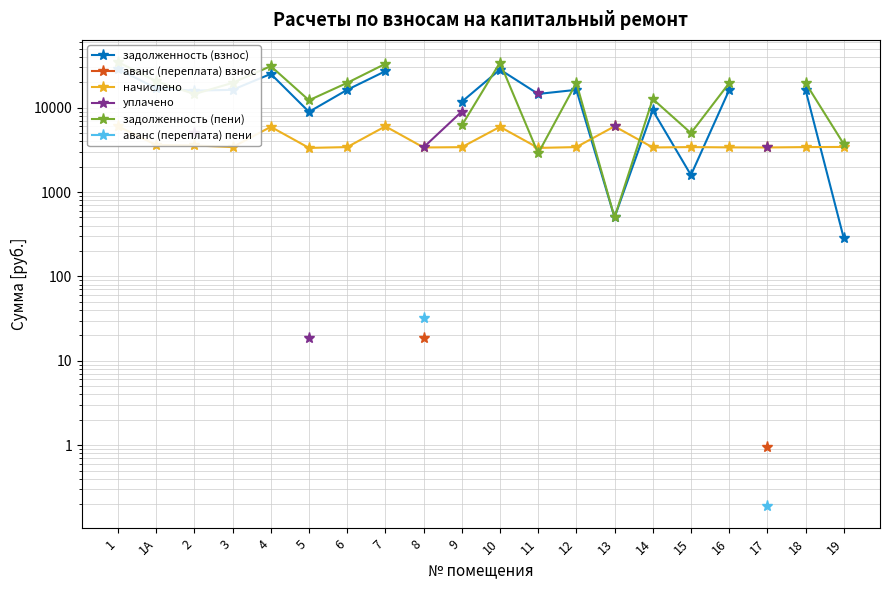

List the labels in order of начислено value, largest first.

1, 7, 13, 4, 10, 1А, 2, 19, 3, 6, 12, 15, 18, 9, 16, 8, 14, 17, 5, 11